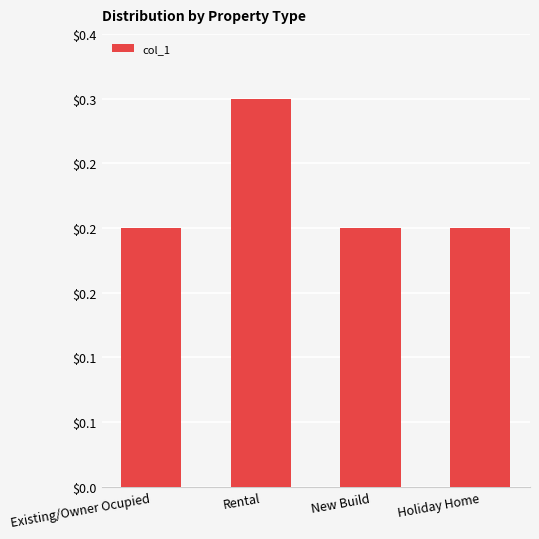

Rank the categories by value from highest to lowest.

Rental, Existing/Owner Ocupied, New Build, Holiday Home